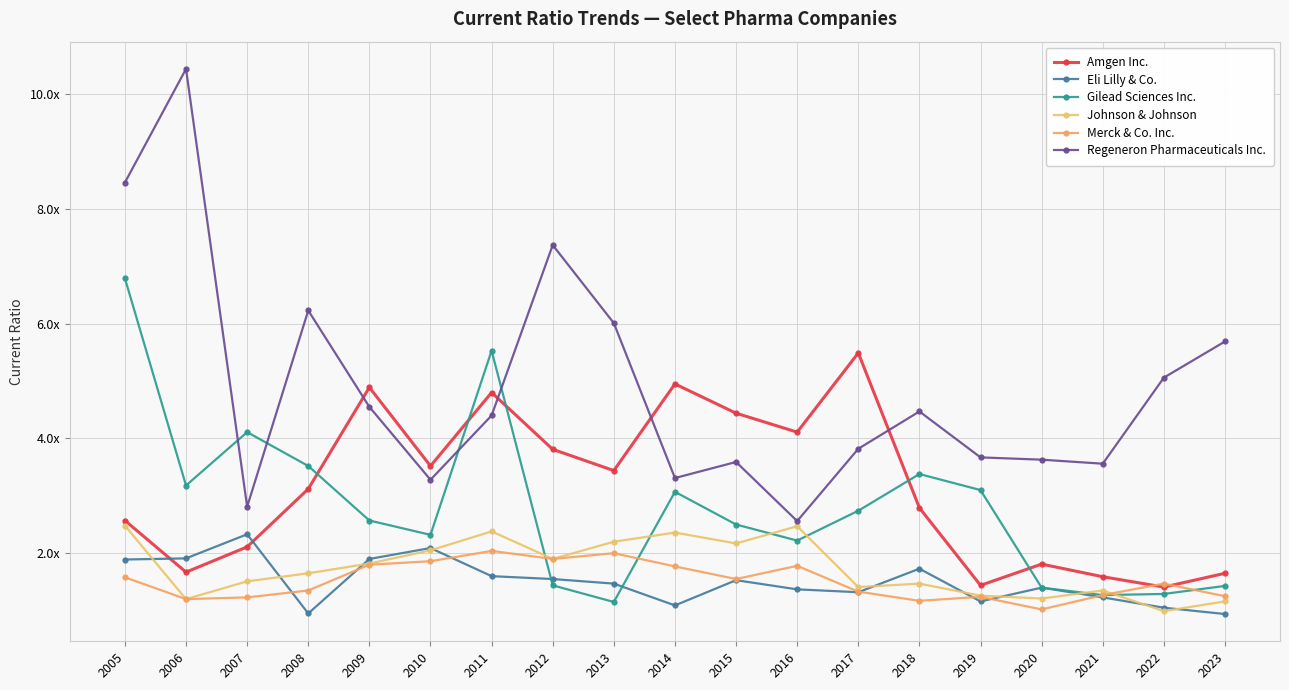

In Regeneron Pharmaceuticals Inc., how many points are lower than both neighbors (excluding endpoints)?

5